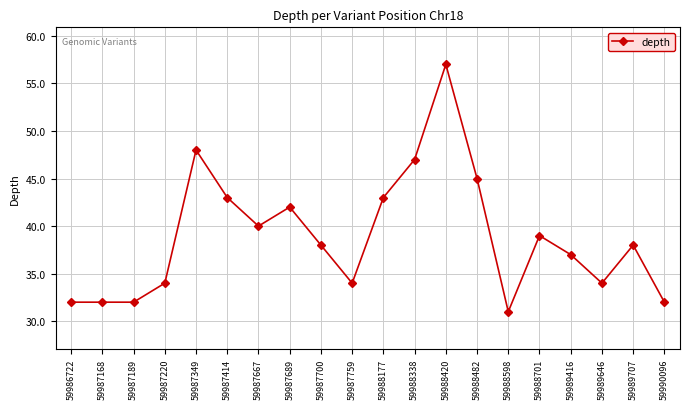

True or false: there are more than 2 points higher than both neighbors.

True